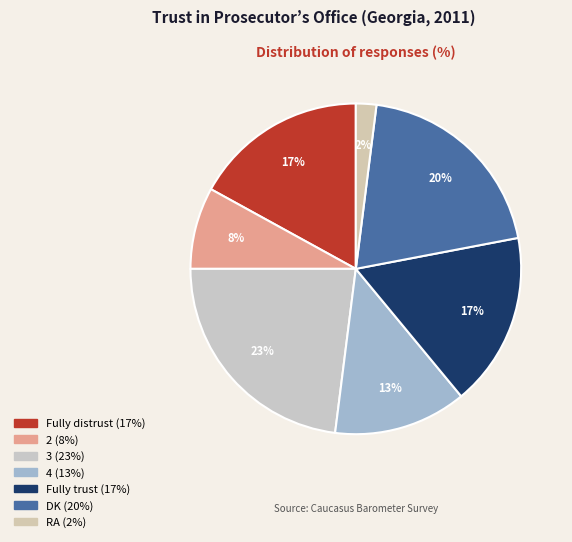

How many slices are in this pie chart?

7